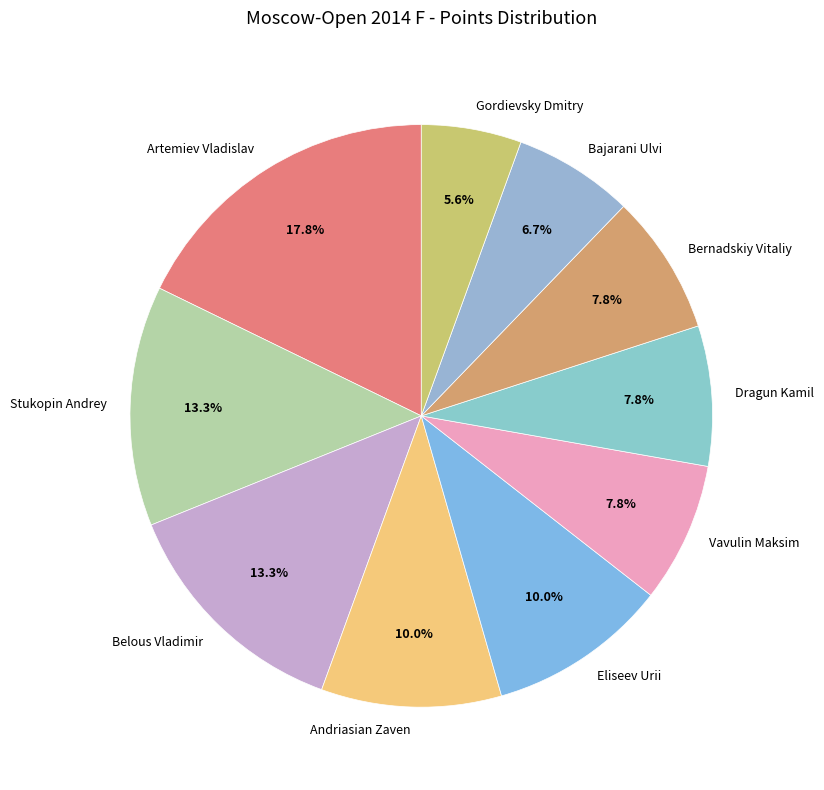

To the nearest percent, what portion does Andriasian Zaven represent?

10%